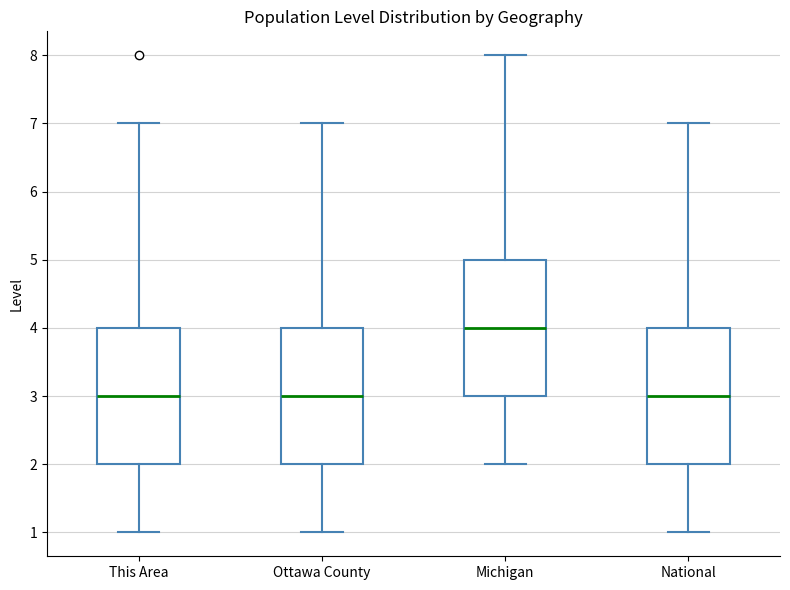

Where does the upper whisker of the box for Michigan end on the y-axis? The values are not printed on the chart, so give them approximately, as read against the axis.

8